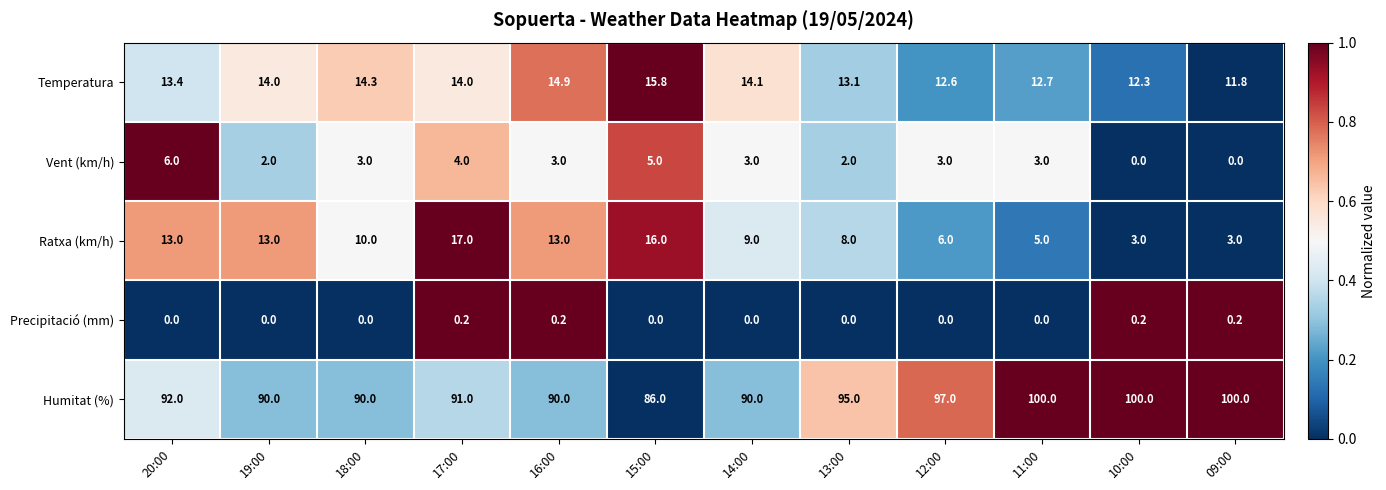

What is the approximate value of Humitat (%) at 14:00?

90.0